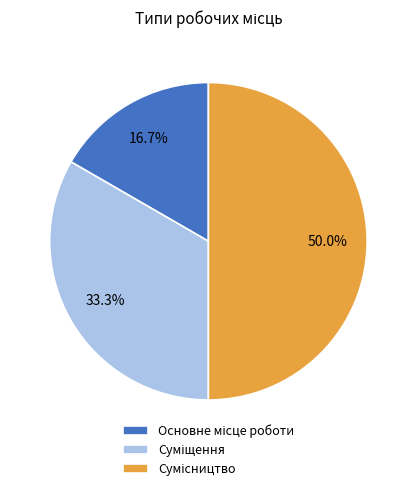

How many segments does this pie chart have?

3